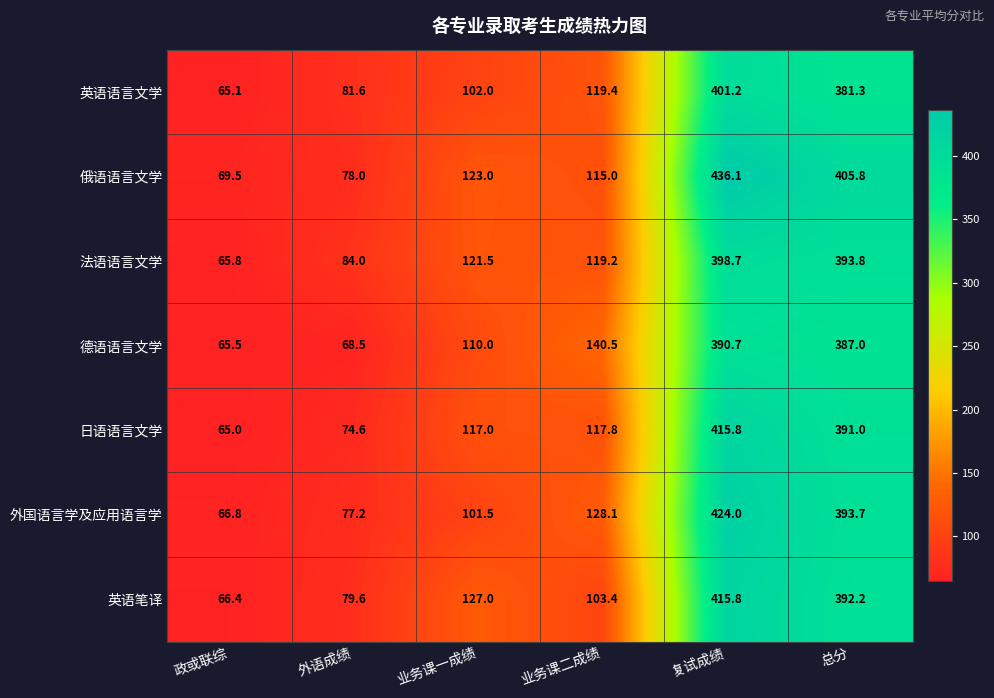

Between 业务课二成绩 and 总分, which series saw the biggest shift?

俄语语言文学